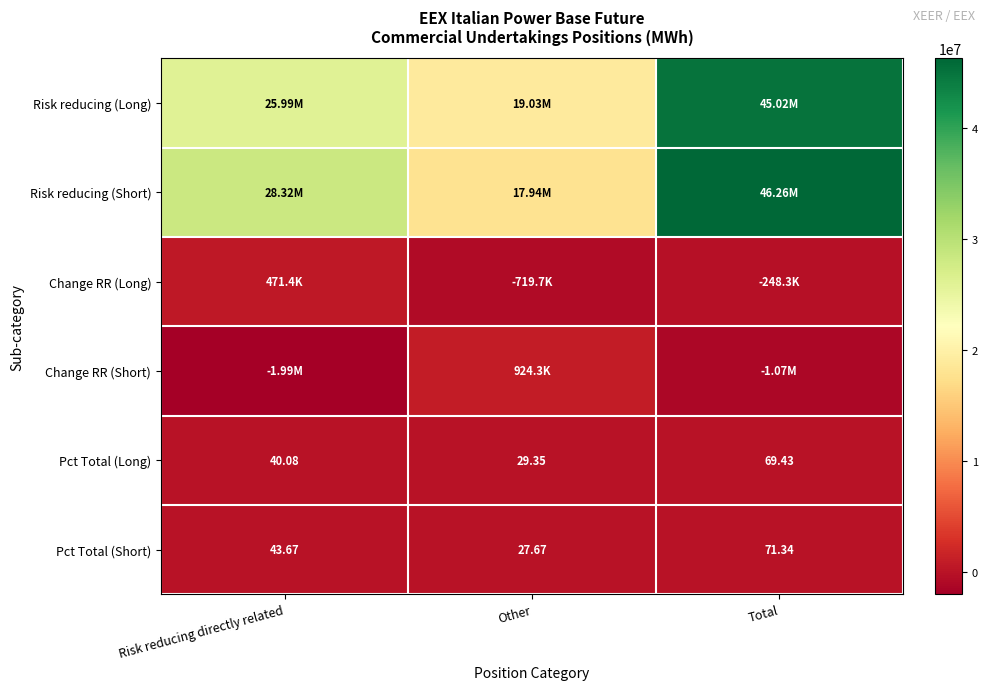

Rank the categories by Pct Total (Long) value from lowest to highest.

Other, Risk reducing directly related, Total